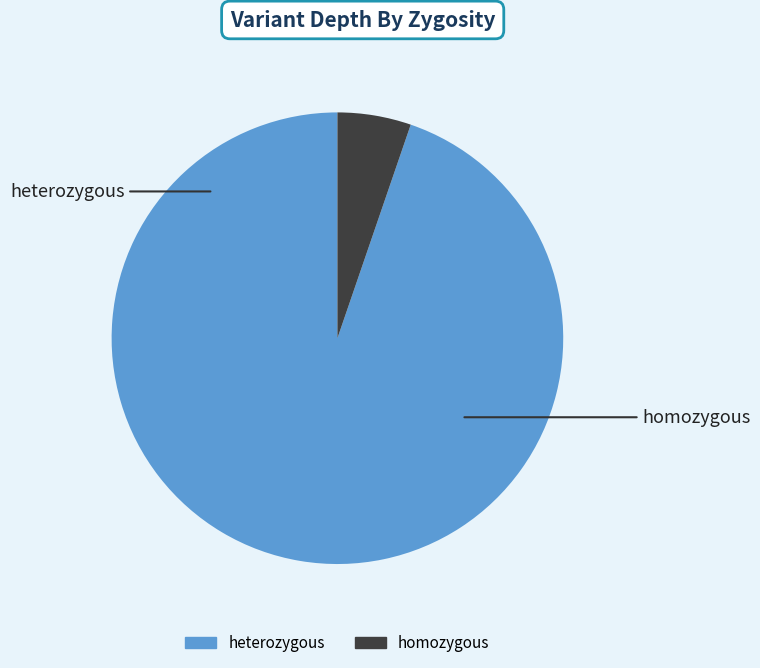

Is it true that heterozygous is 95% of the pie?

True